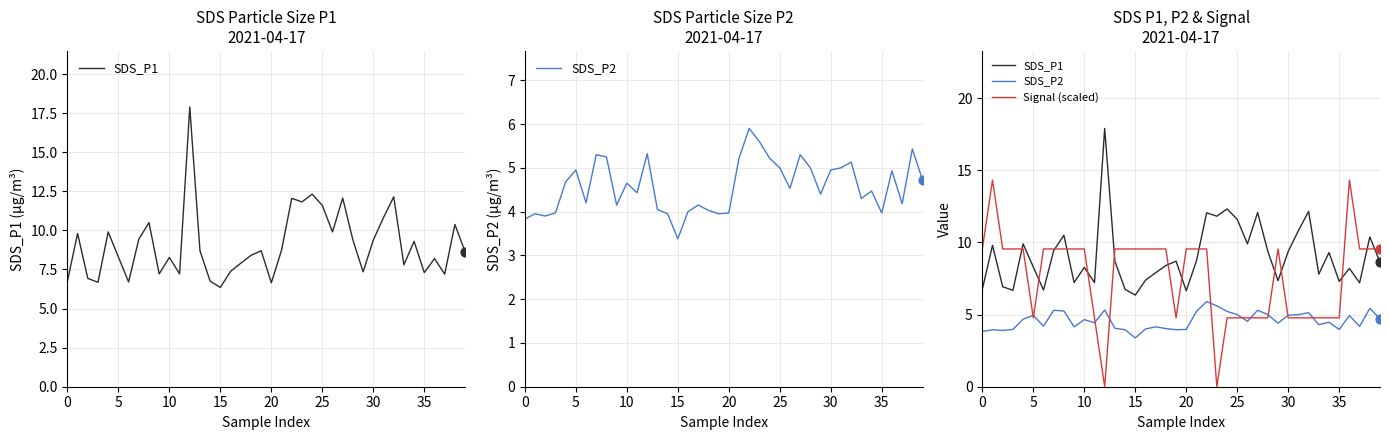

Which series has the largest total across all categories?

SDS_P1